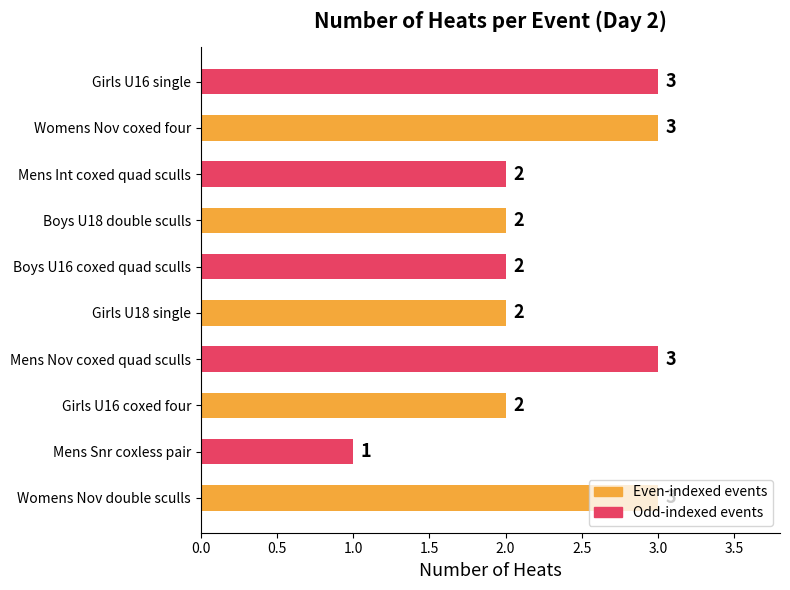

What is the greatest value displayed?

3